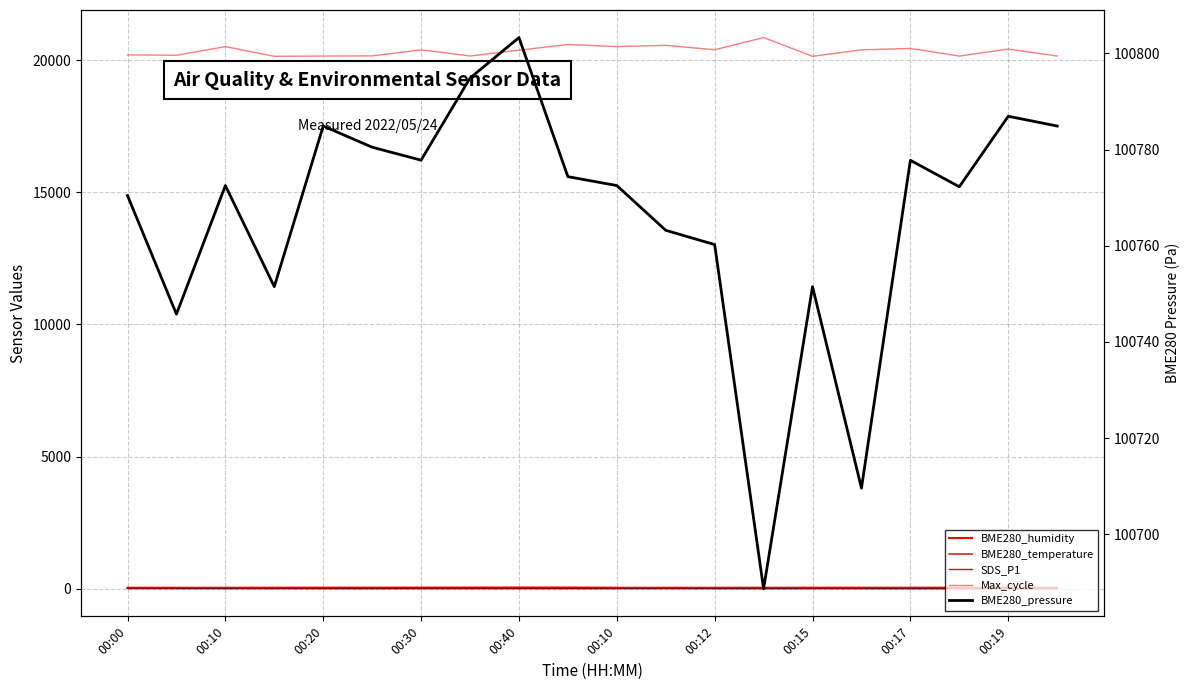

The value of SDS_P1 at 00:00 is 2.9. True or false?

False